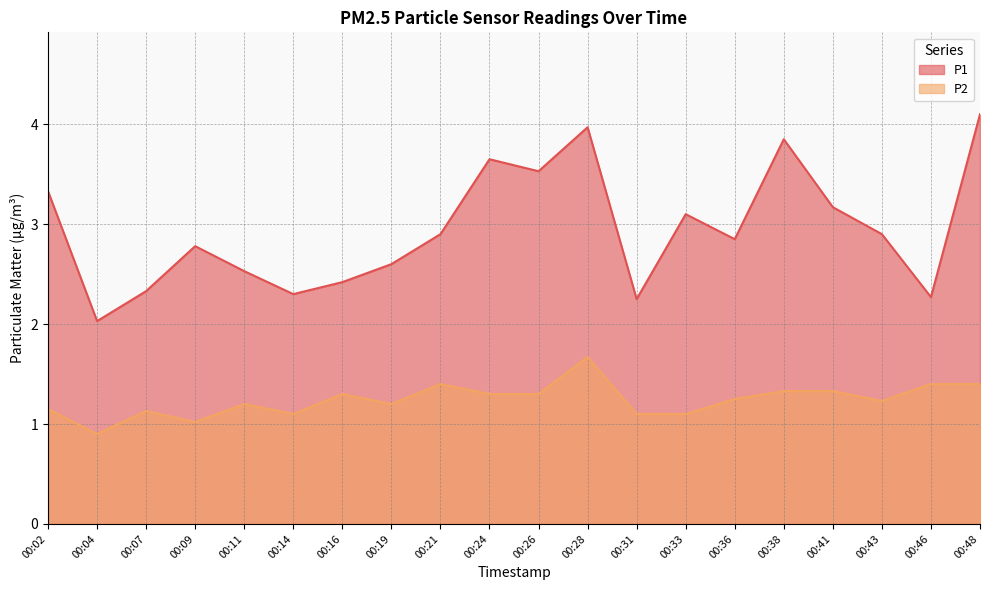

Which series changed the most between 00:04 and 00:48?

P1